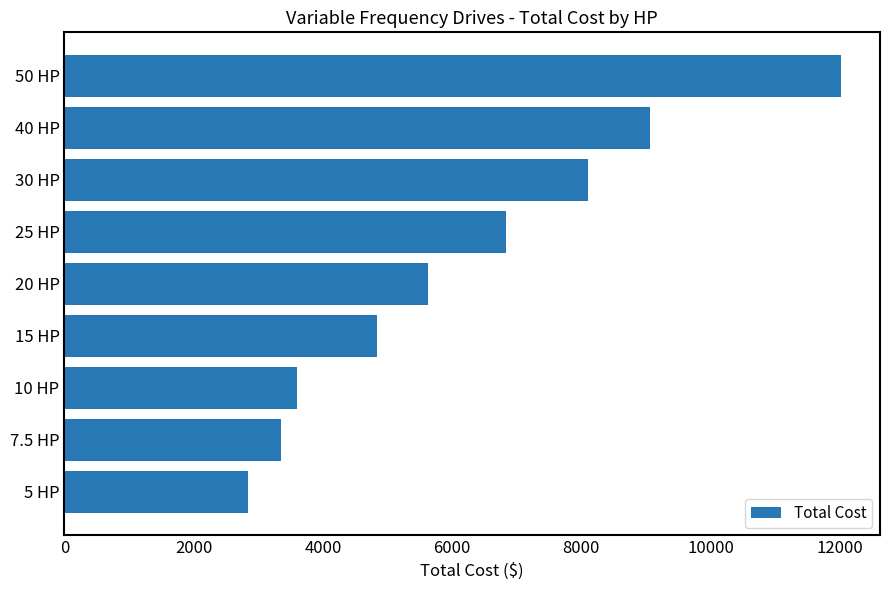

Reading top to bottom, list all the values displayed in this chart.

50 HP=12020.8	40 HP=9067.7	30 HP=8097.7	25 HP=6836.7	20 HP=5632.3	15 HP=4832.1	10 HP=3591.2	7.5 HP=3348.2	5 HP=2844.2